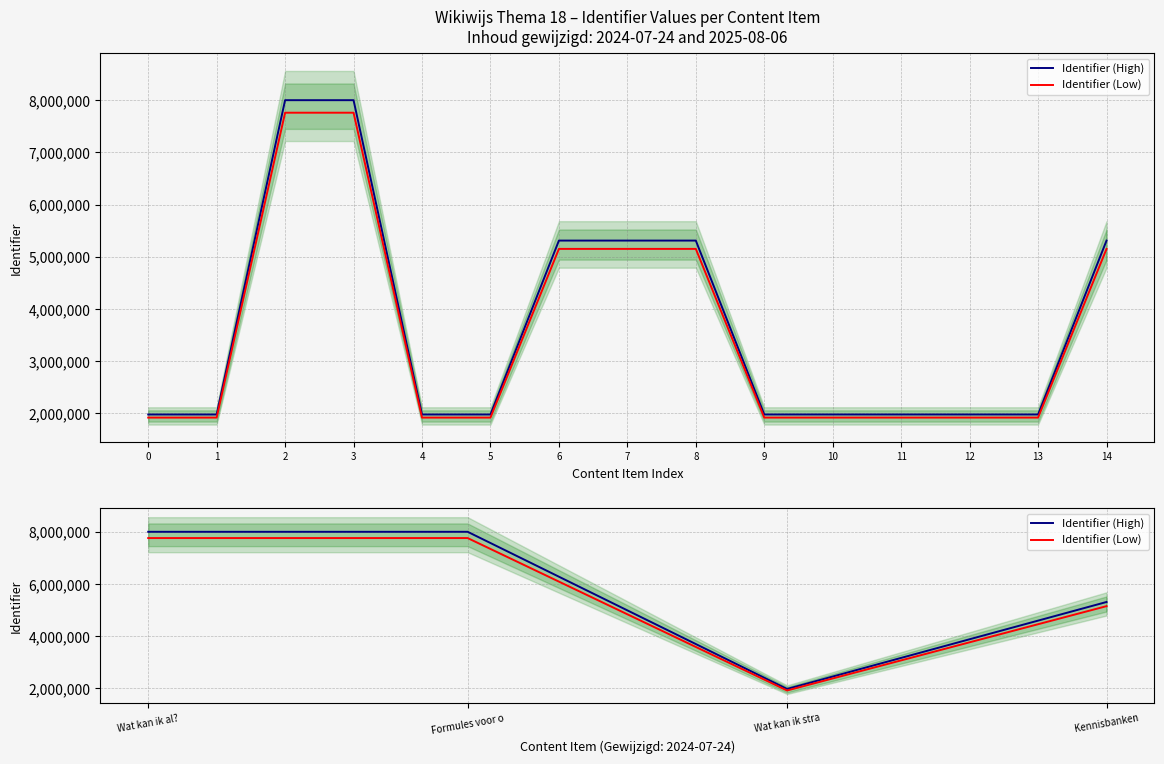

Is it true that Identifier (High) equals 545930.5 at Wat kan ik stra?

False